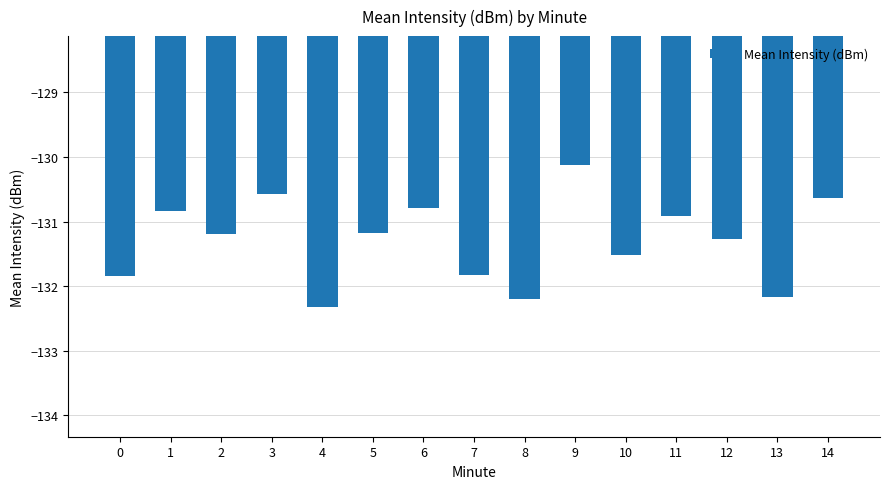

Between 13 and 1, which is larger?

1